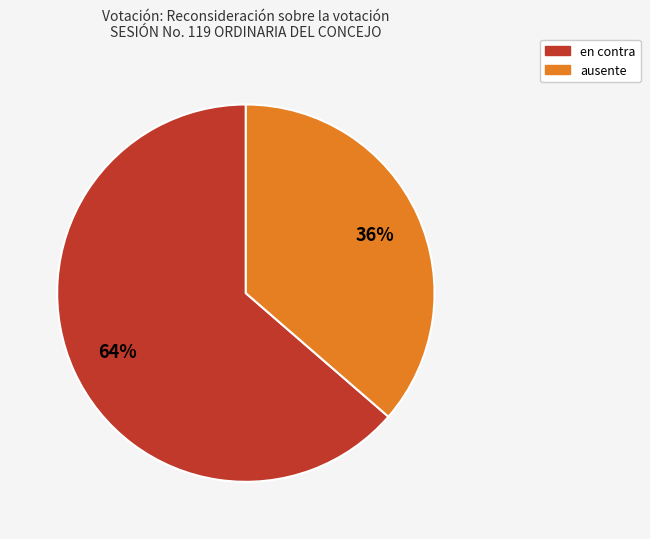

To the nearest percent, what is the average slice percentage?

50%